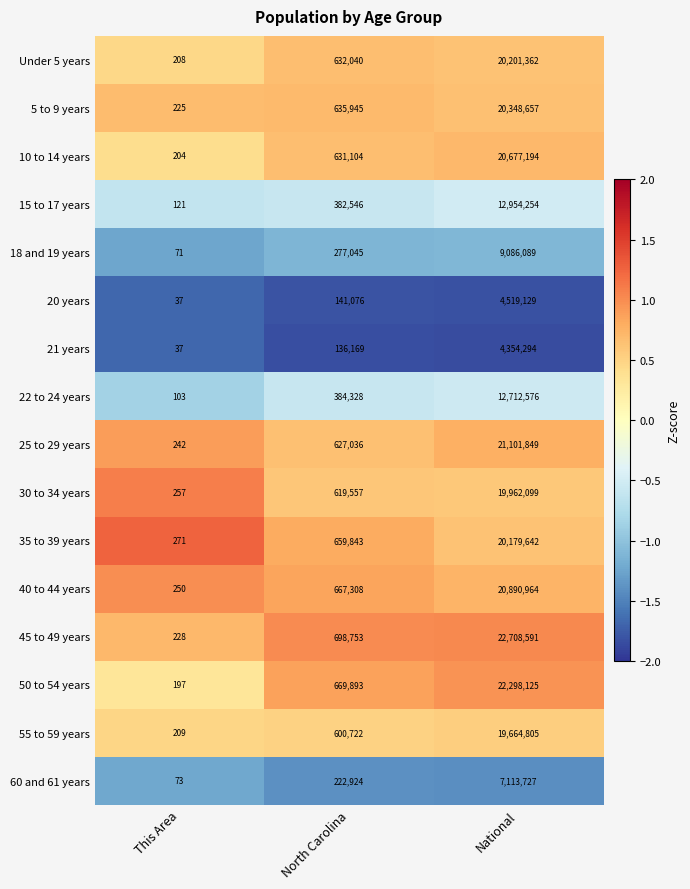

Which series has the largest range (max minus min)?

45 to 49 years